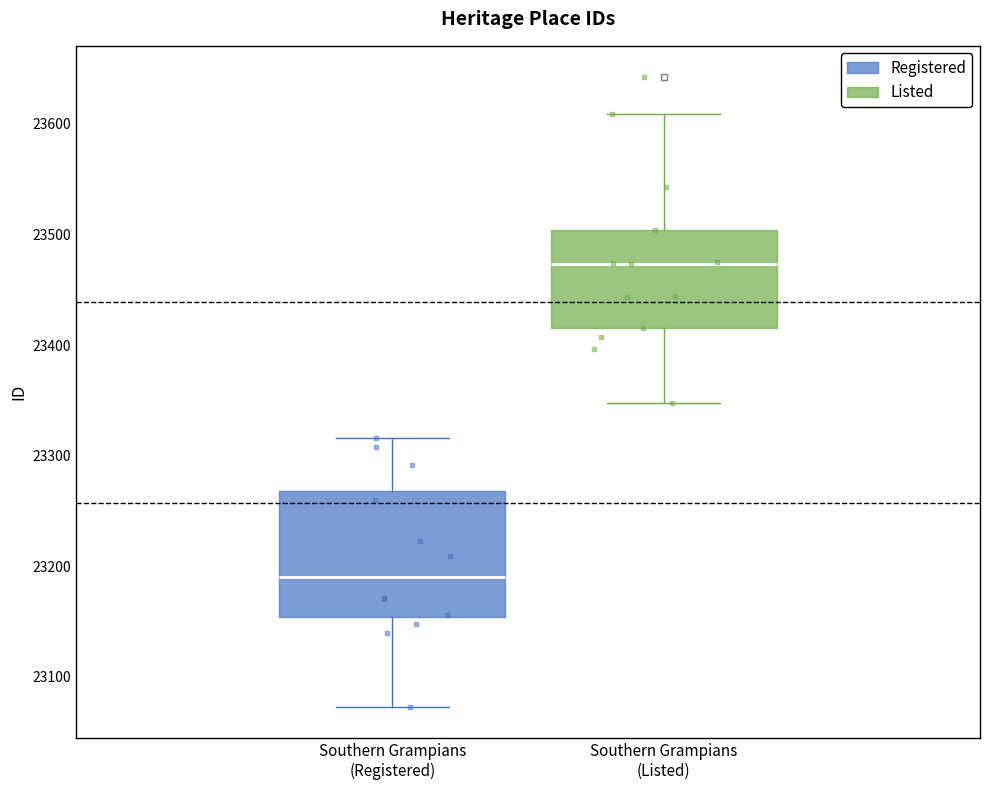

Reading left to right, read every box against the y-axis: the position of its median line, the range the box covers, and the ends of its whiskers. The values are not printed on the chart, so give them approximately, as read against the axis.

Southern Grampians (Registered): median 23190, box 23150 to 23270, whiskers 23070 to 23320
Southern Grampians (Listed): median 23470, box 23420 to 23500, whiskers 23350 to 23610